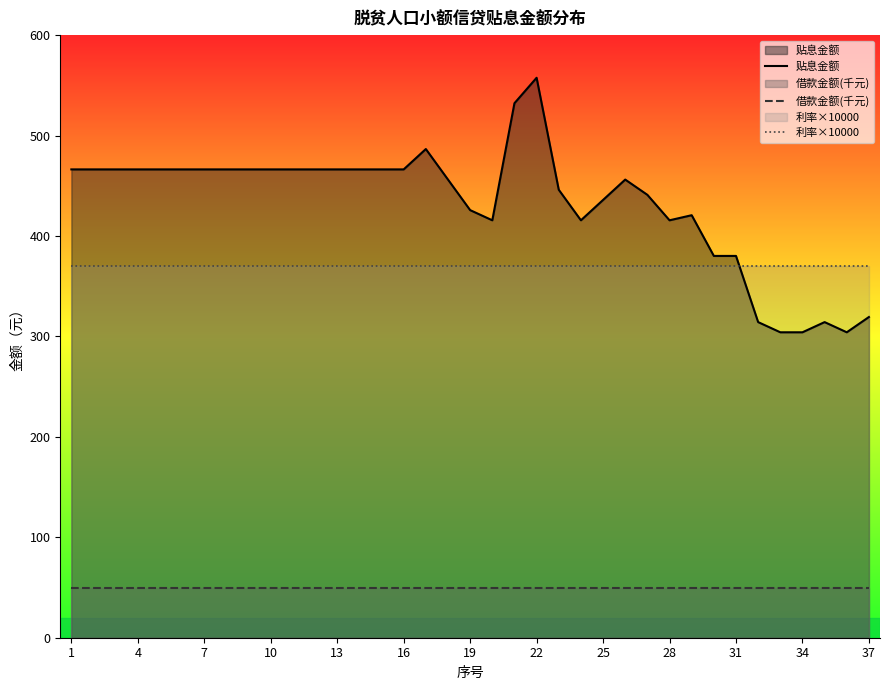

List the series in order of their peak value, highest first.

贴息金额, 利率×10000, 借款金额(千元)